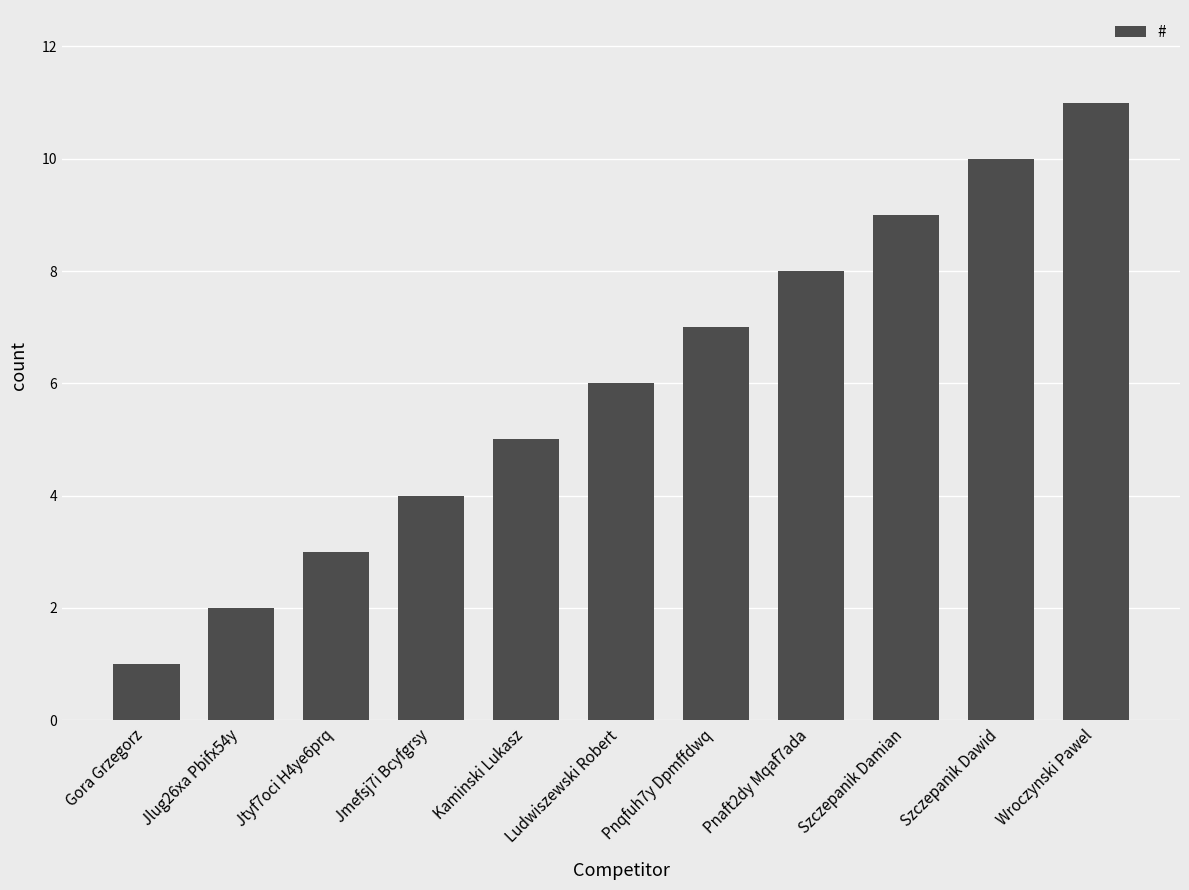

True or false: the data shows 7 at Kaminski Lukasz.

False